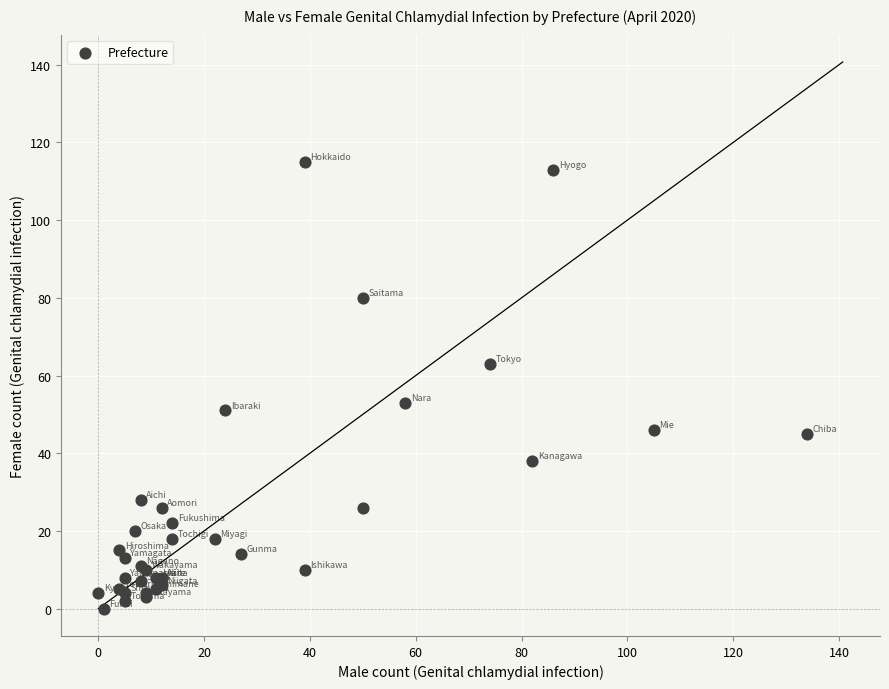

What Y value in the scatter plot is closest to 57?

53